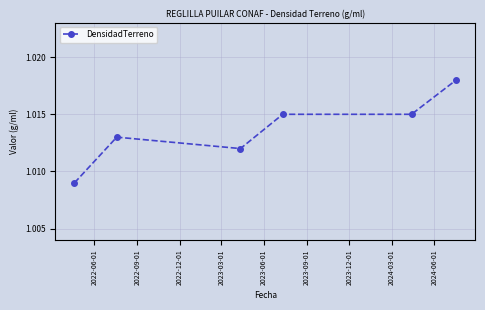

How many values are between 1 and 2?

6